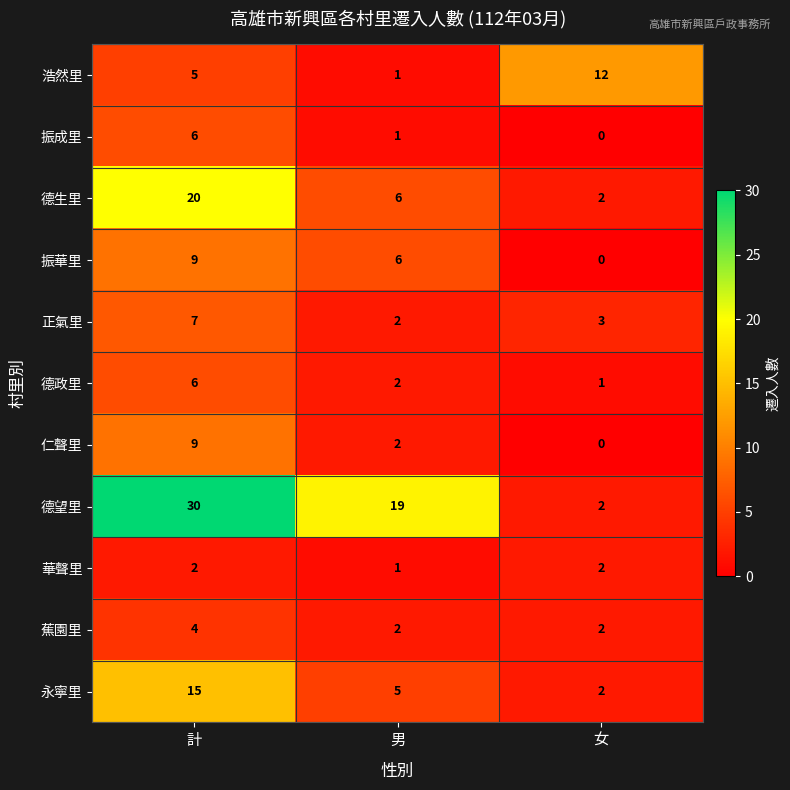

Which series has the largest range (max minus min)?

德望里